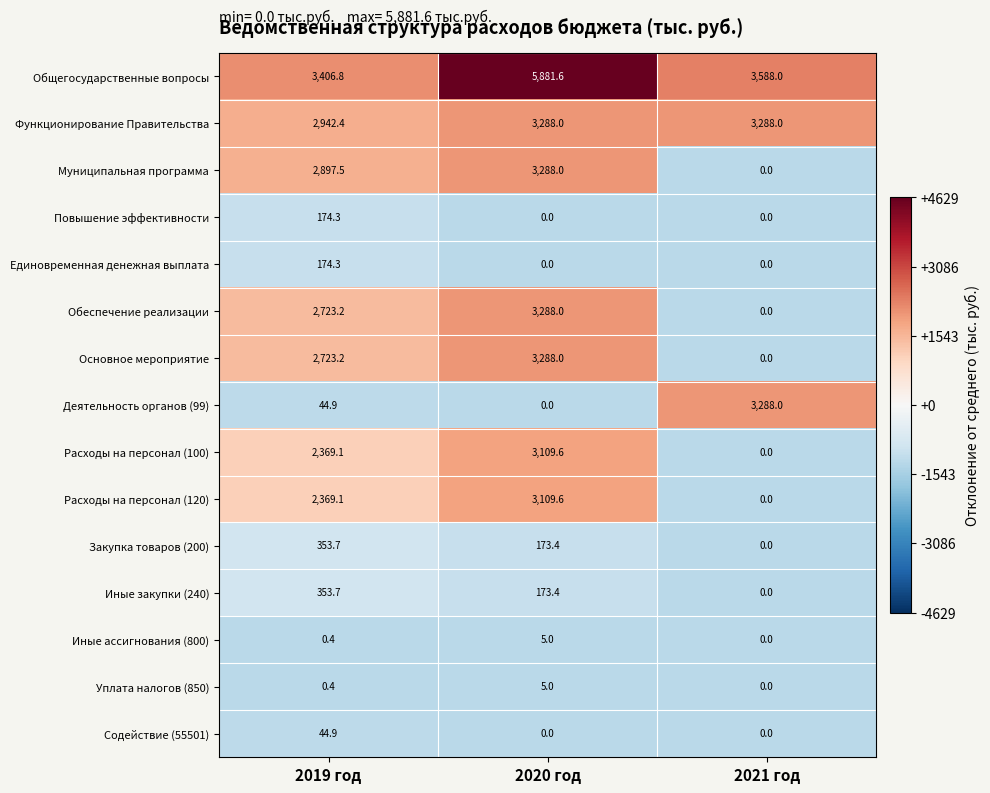

What is the spread (max minus min) of values at 2020 год?

5881.6